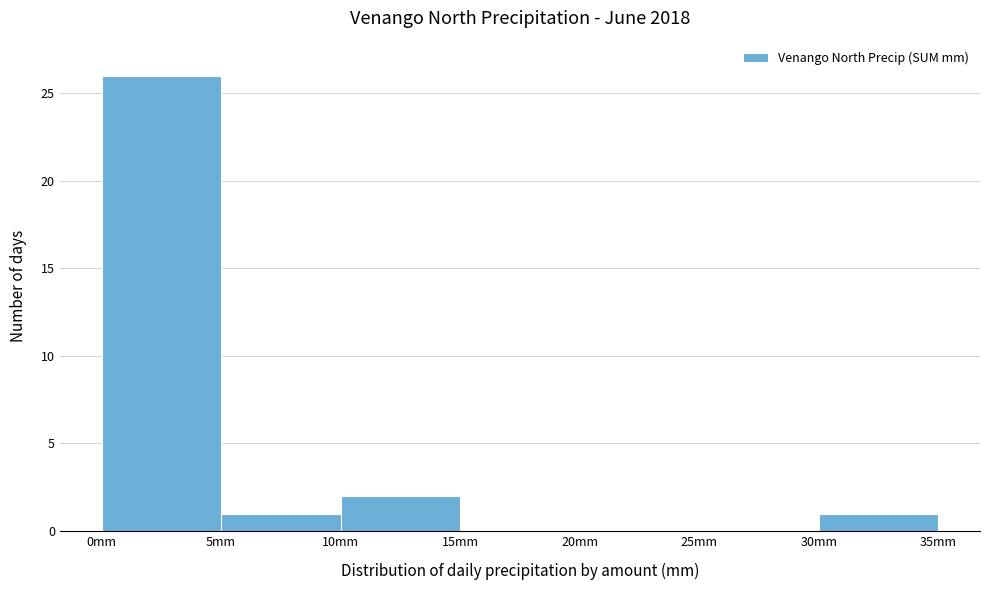

Reading left to right, transcribe this chart: for each bar, give the range it covers on the x-axis and its height. The values are not printed on the chart, so give them approximately, as read against the axis.

0 to 5: 26
5 to 10: 1
10 to 15: 2
15 to 20: 0
20 to 25: 0
25 to 30: 0
30 to 35: 1